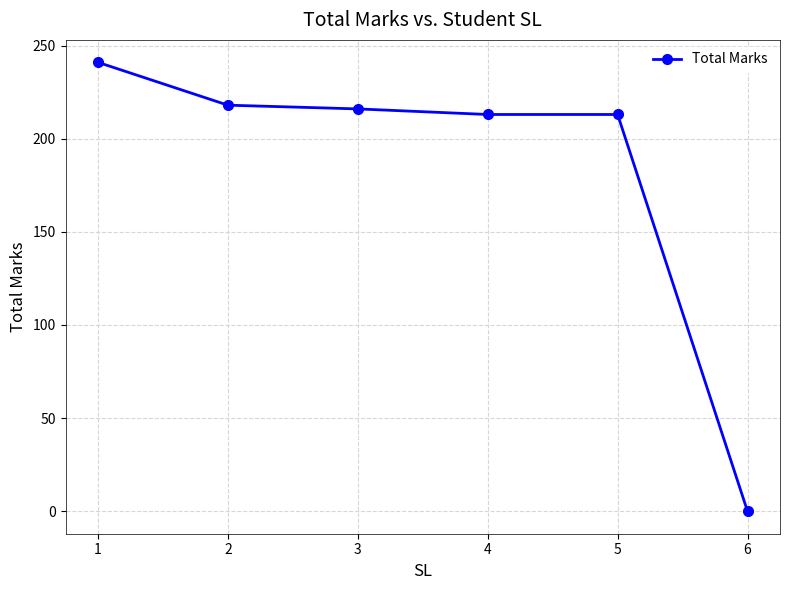

True or false: the data shows 345 at 2.

False